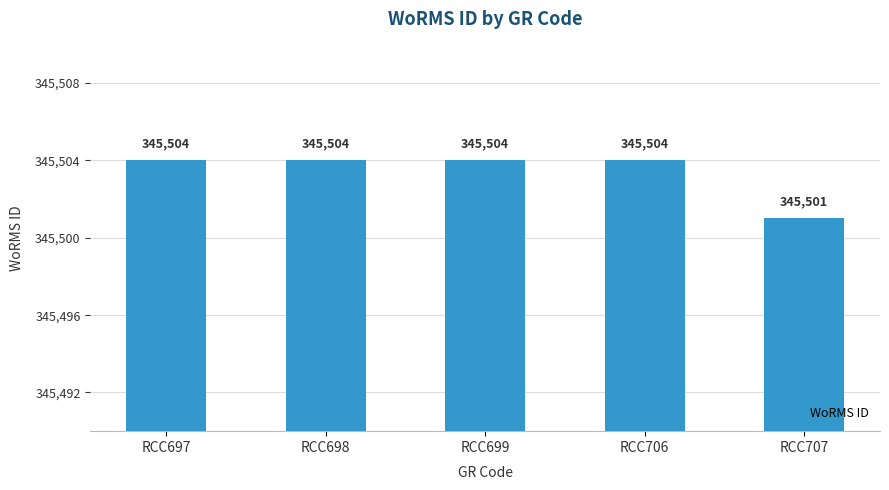

Reading left to right, what are all the values shown in this chart?

RCC697=345504	RCC698=345504	RCC699=345504	RCC706=345504	RCC707=345501